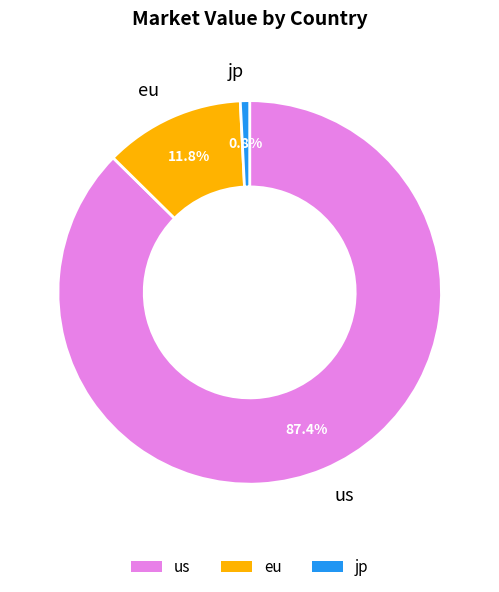

Between eu and jp, which is larger?

eu